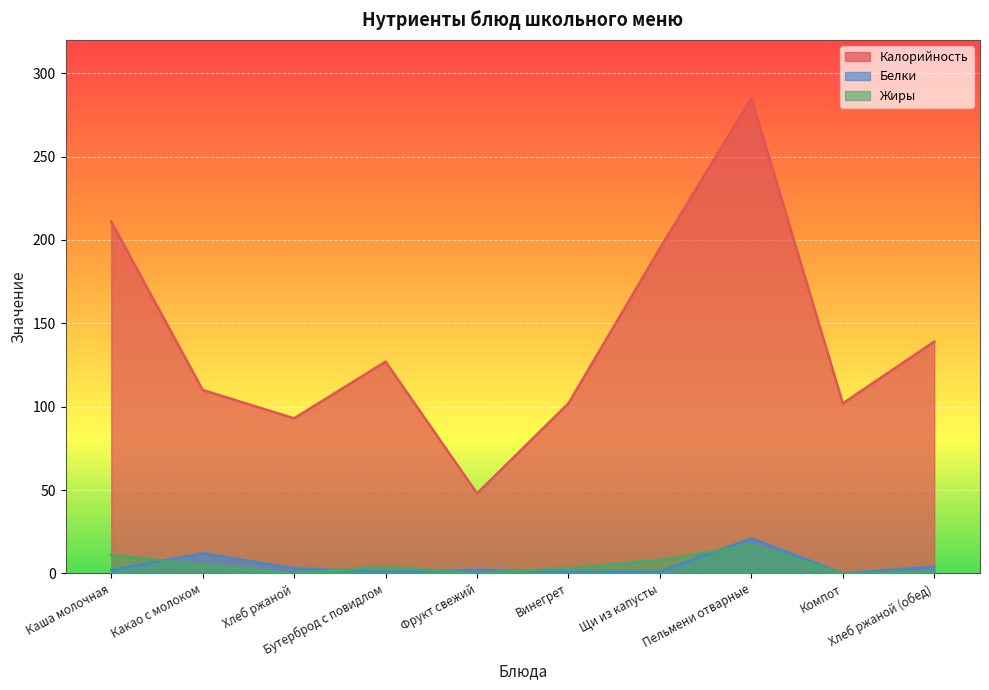

True or false: Калорийность and Белки cross at least once.

False